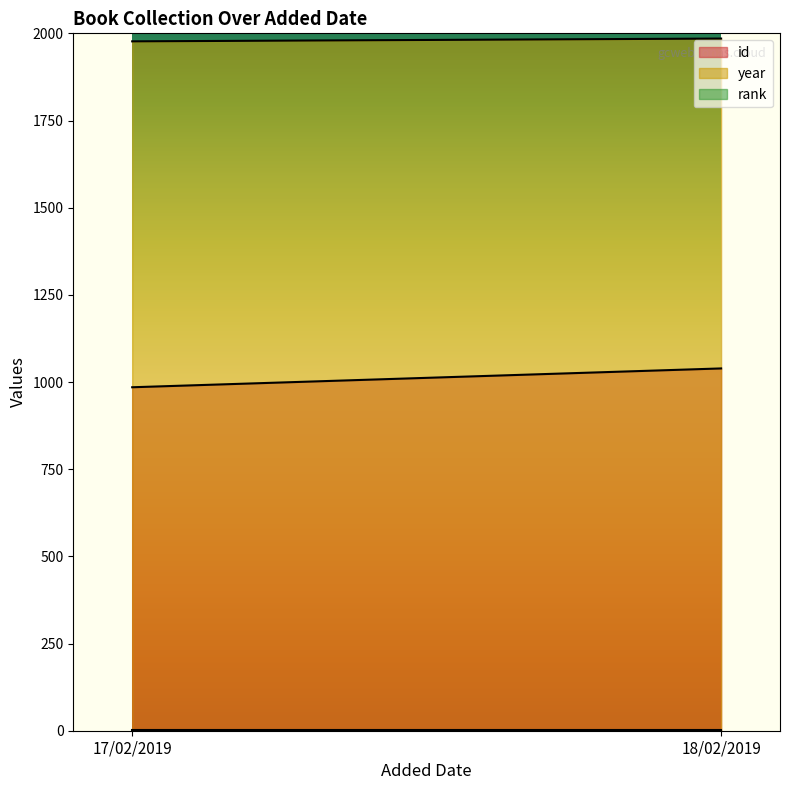

Reading right to left, what are all the values shown in this chart?

id: 1039	985
year: 1985	1977
rank: 1	1